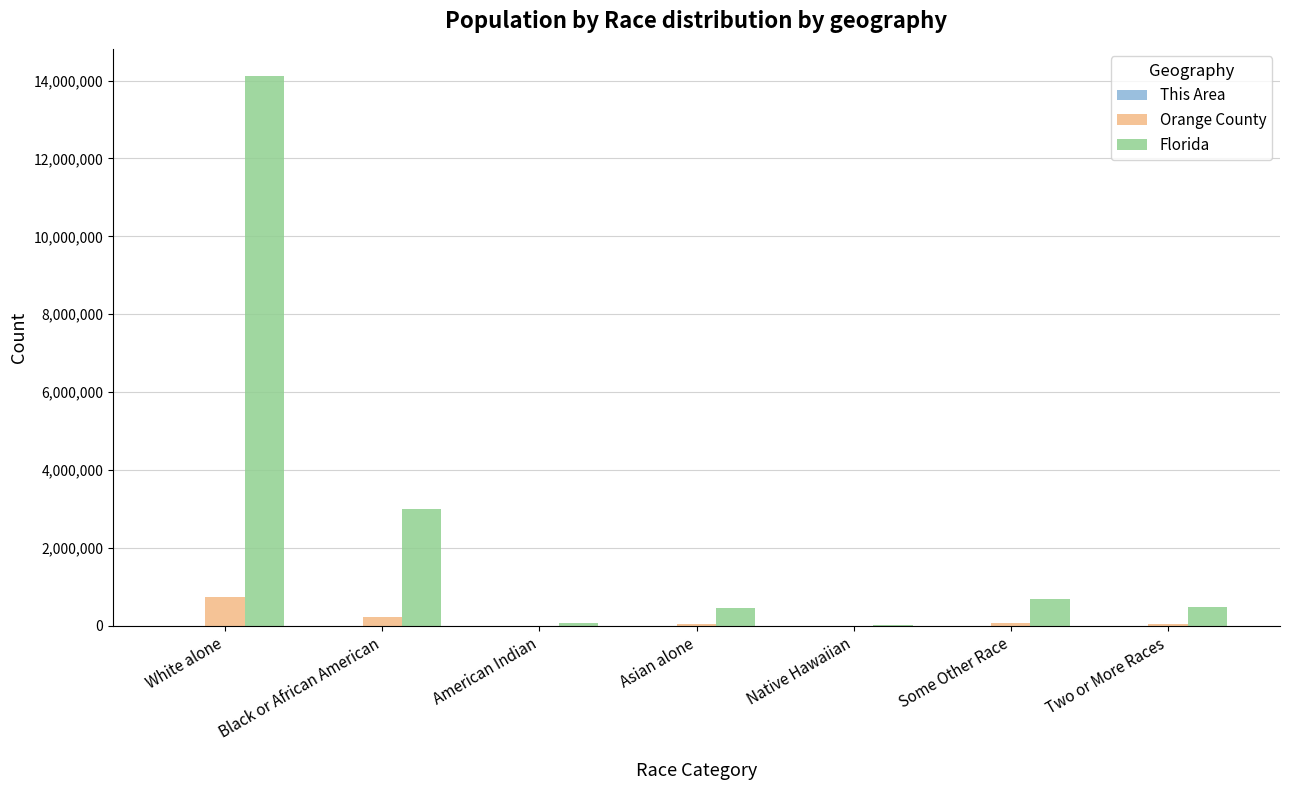

Which series changed the most between White alone and Some Other Race?

Florida